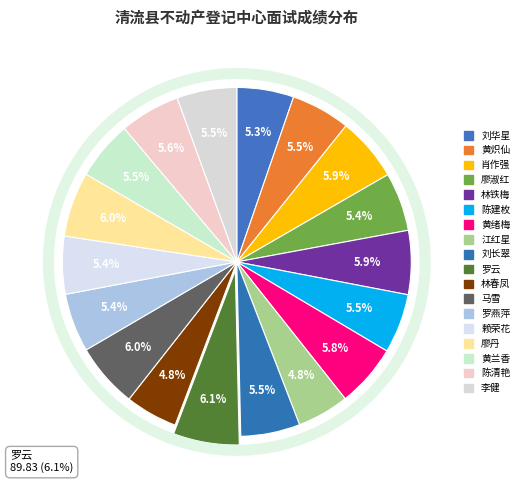

Which category has the smallest portion of the pie?

江红星